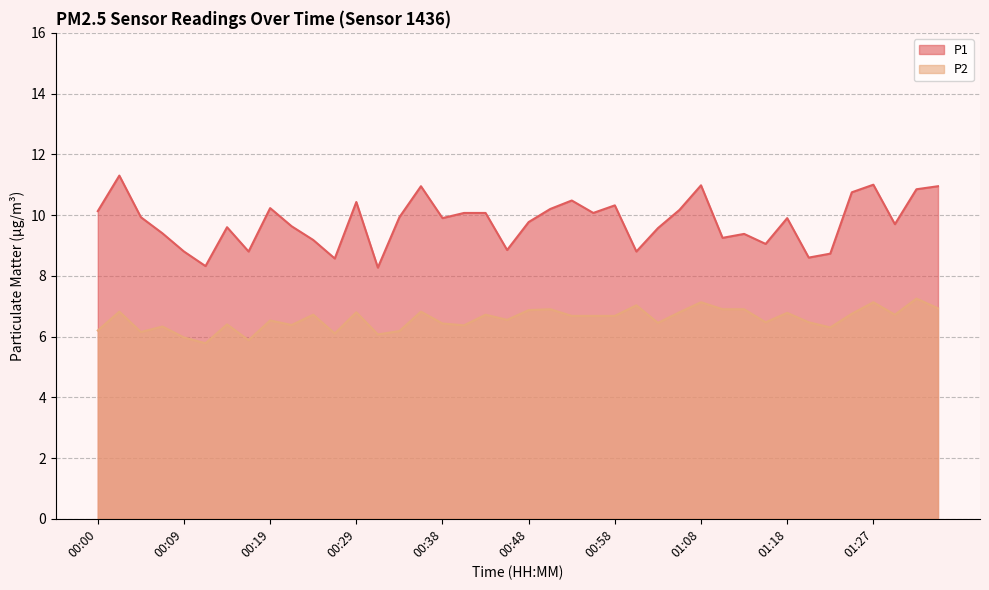

What are all the series names shown in the legend?

P1, P2